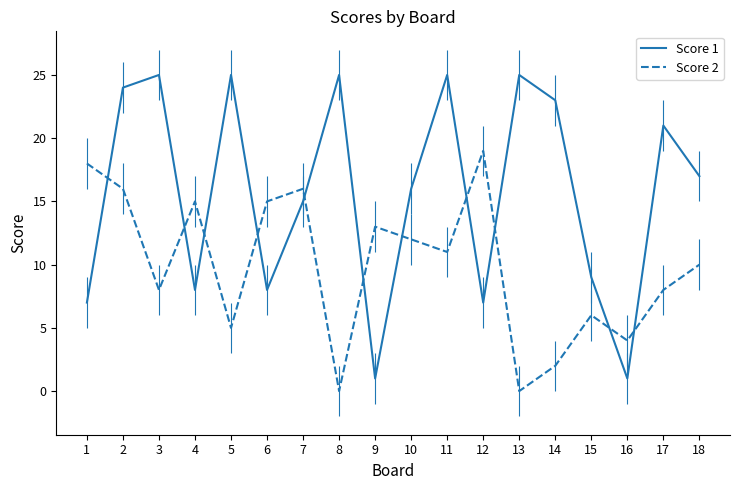

The Score 1 series shows 8 at 13. True or false?

False